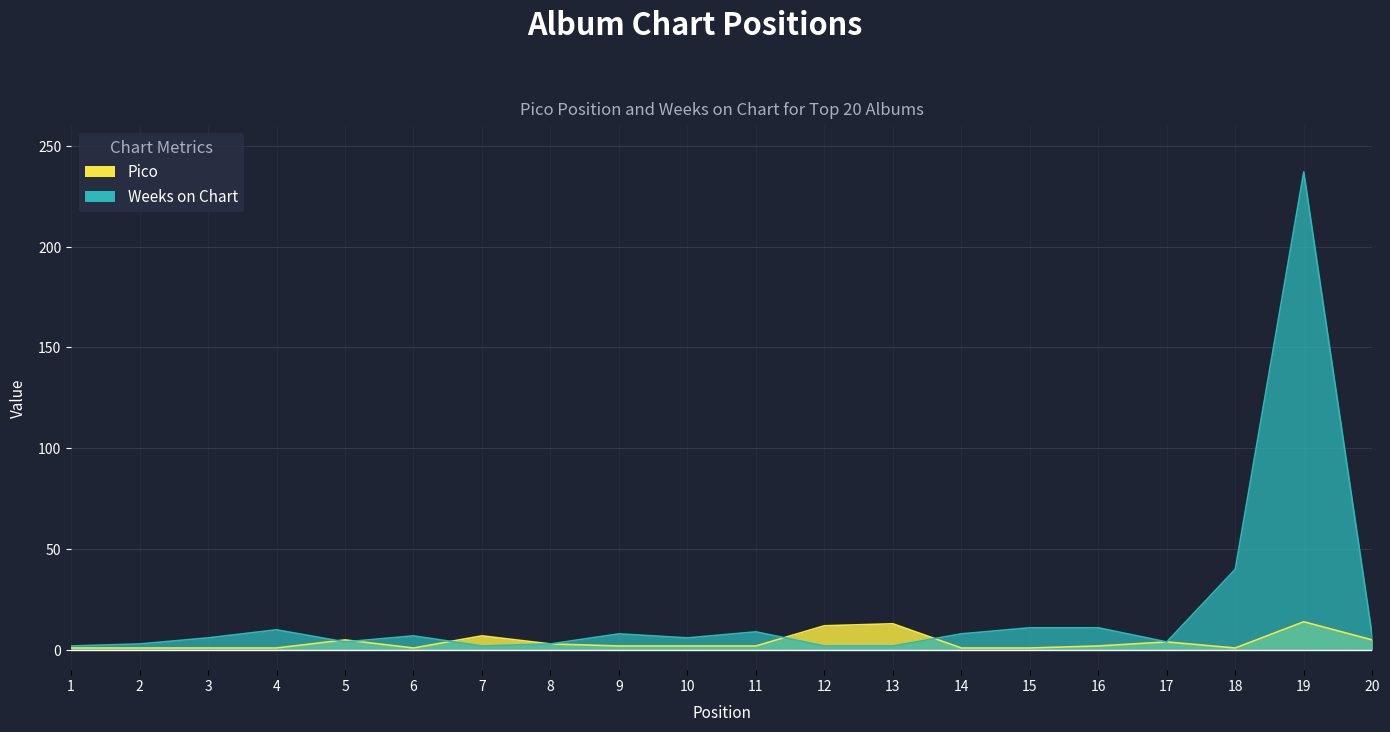

Rank the series at 20 from highest to lowest value.

Weeks on Chart, Pico